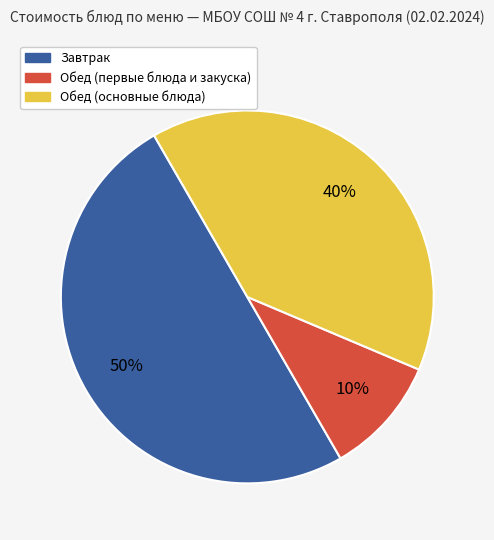

To the nearest percent, what is the average slice percentage?

33%